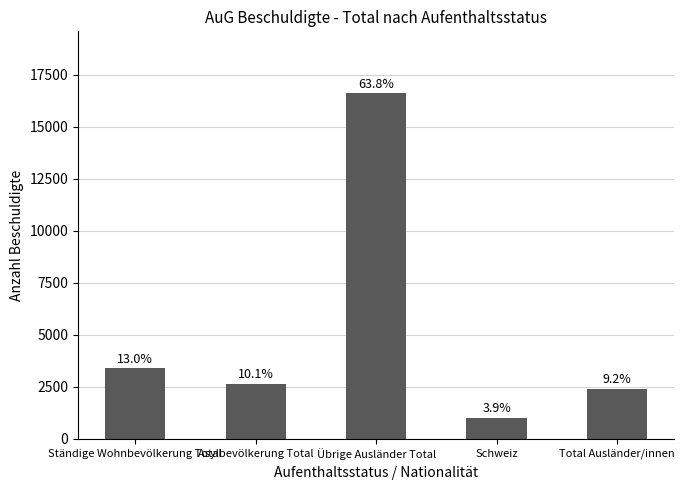

At which category does the chart reach its minimum across all series?

Schweiz